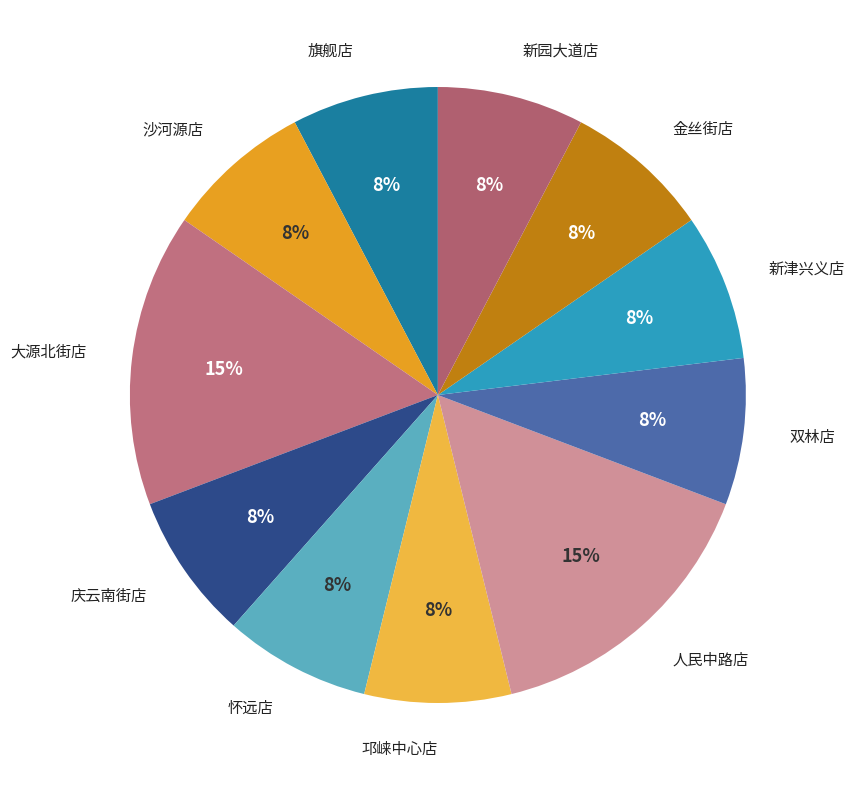

How many segments does this pie chart have?

11